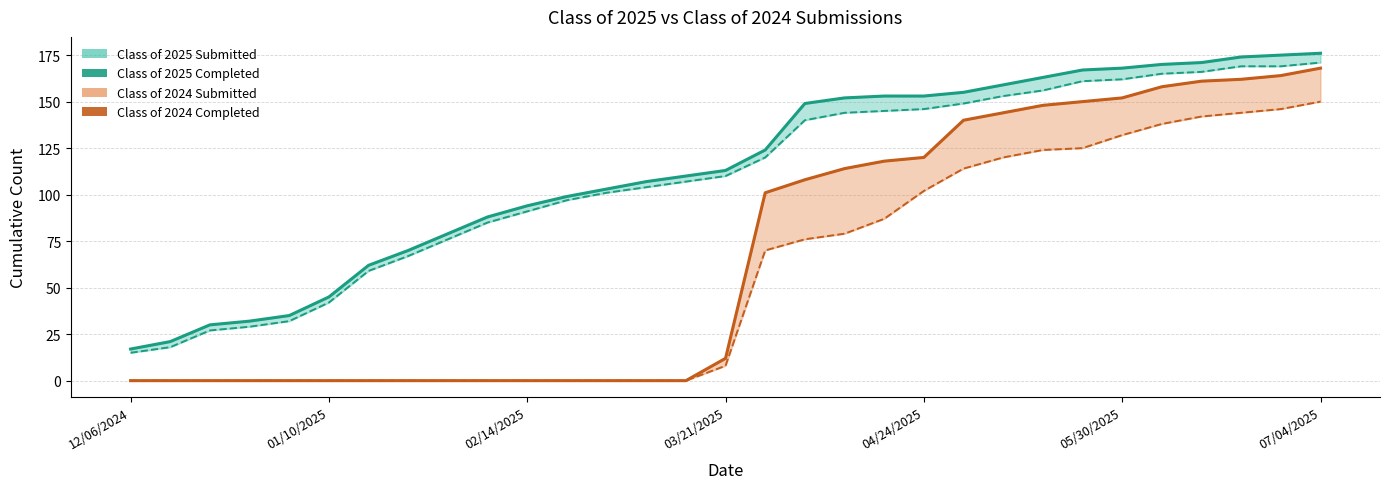

Between 12/06/2024 and 13, which series saw the biggest shift?

Class of 2025 Submitted